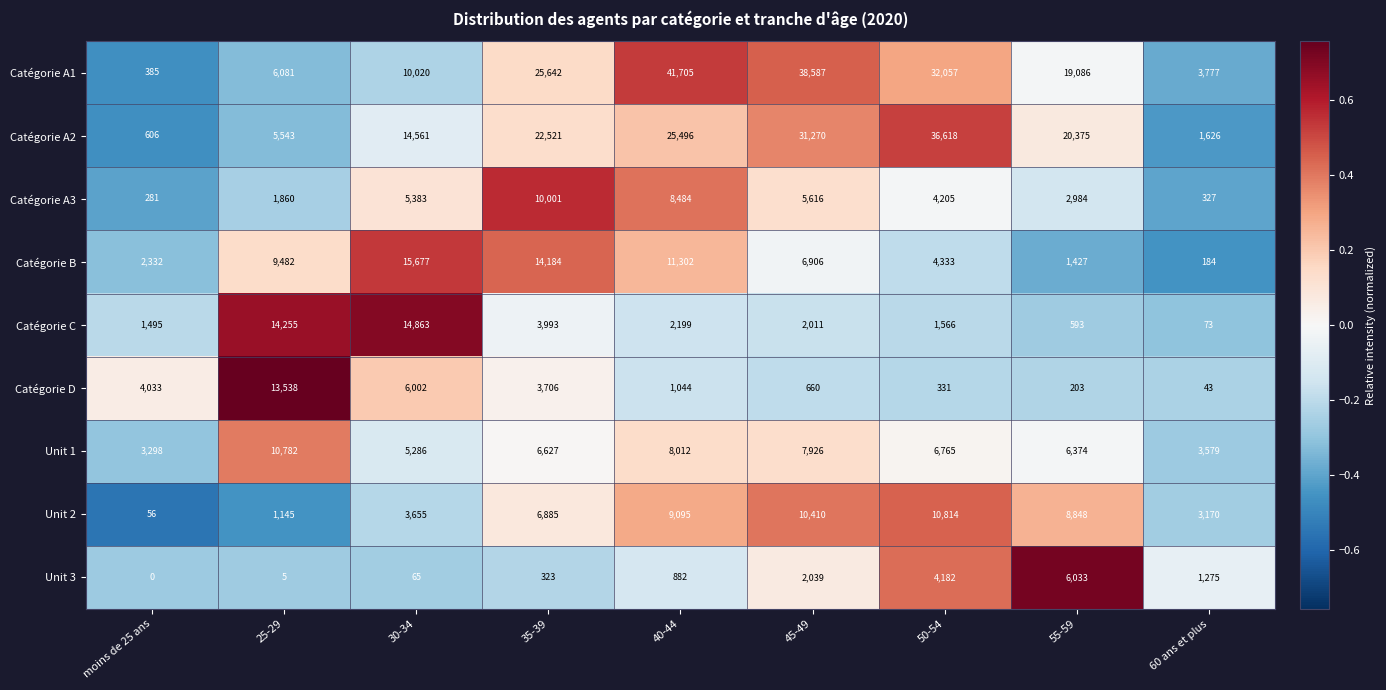

Is it true that Catégorie D equals 6002 at 30-34?

True